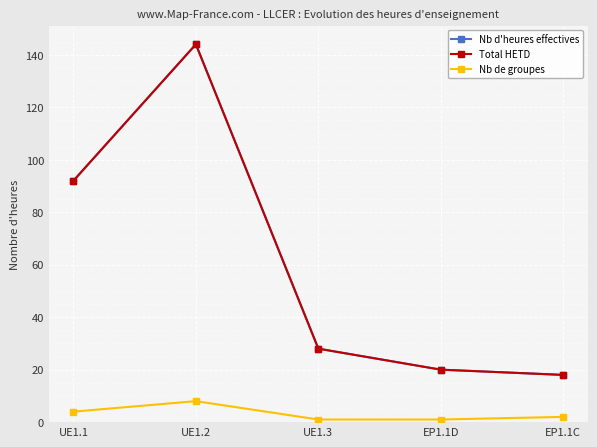

Is this an area chart (filled region under the line)?

No